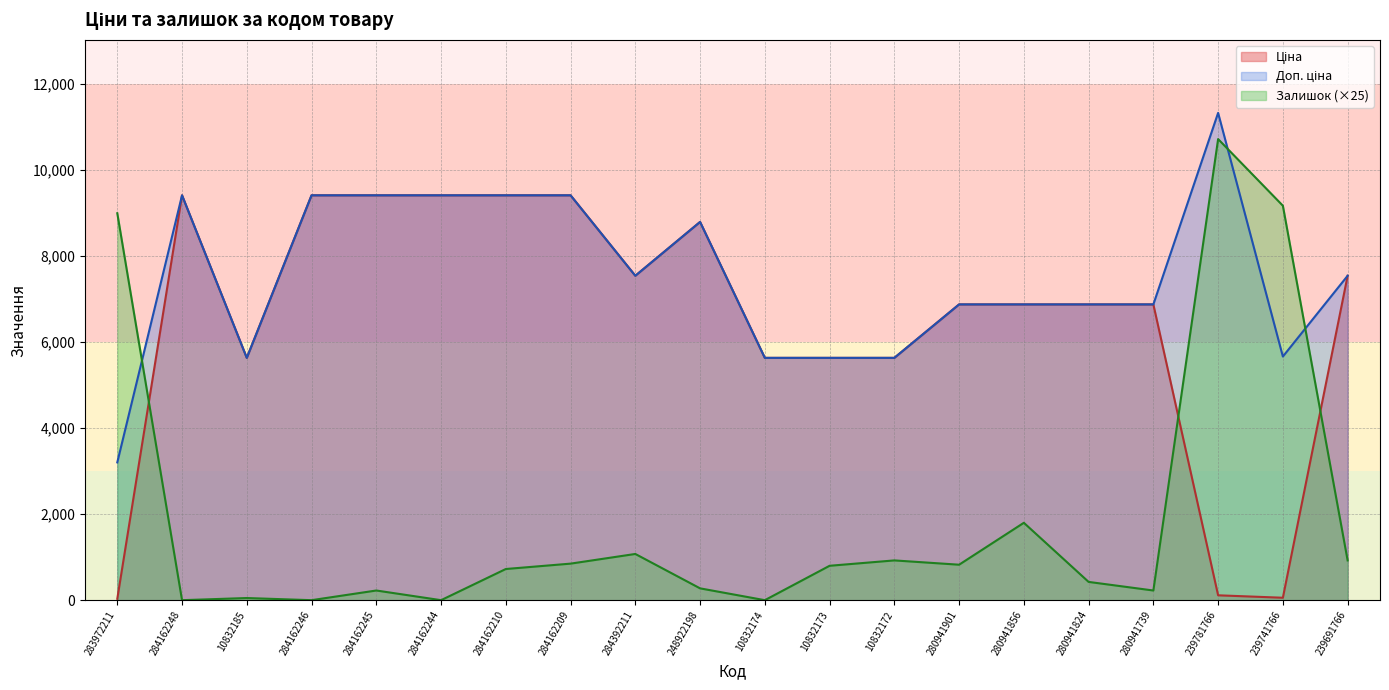

Reading right to left, transcribe all the data shown in this chart.

Ціна: 239691766=7545.9	239741766=56.7	239781766=113.3	280941739=6879.5	280941824=6879.5	280941856=6879.5	280941901=6879.5	10832172=5636.0	10832173=5636.0	10832174=5636.0	248922198=8797.6	284392211=7545.9	284162209=9416.9	284162210=9416.9	284162244=9416.9	284162245=9416.9	284162246=9416.9	10832185=5636.0	284162248=9416.9	283972211=32.0
Доп. ціна: 239691766=7545.9	239741766=5667.0	239781766=11334.0	280941739=6879.5	280941824=6879.5	280941856=6879.5	280941901=6879.5	10832172=5636.0	10832173=5636.0	10832174=5636.0	248922198=8797.6	284392211=7545.9	284162209=9416.9	284162210=9416.9	284162244=9416.9	284162245=9416.9	284162246=9416.9	10832185=5636.0	284162248=9416.9	283972211=3205.0
Залишок: 239691766=925.0	239741766=9175.0	239781766=10725.0	280941739=225.0	280941824=425.0	280941856=1800.0	280941901=825.0	10832172=925.0	10832173=800.0	10832174=0.0	248922198=275.0	284392211=1075.0	284162209=850.0	284162210=725.0	284162244=0.0	284162245=225.0	284162246=0.0	10832185=50.0	284162248=0.0	283972211=9000.0